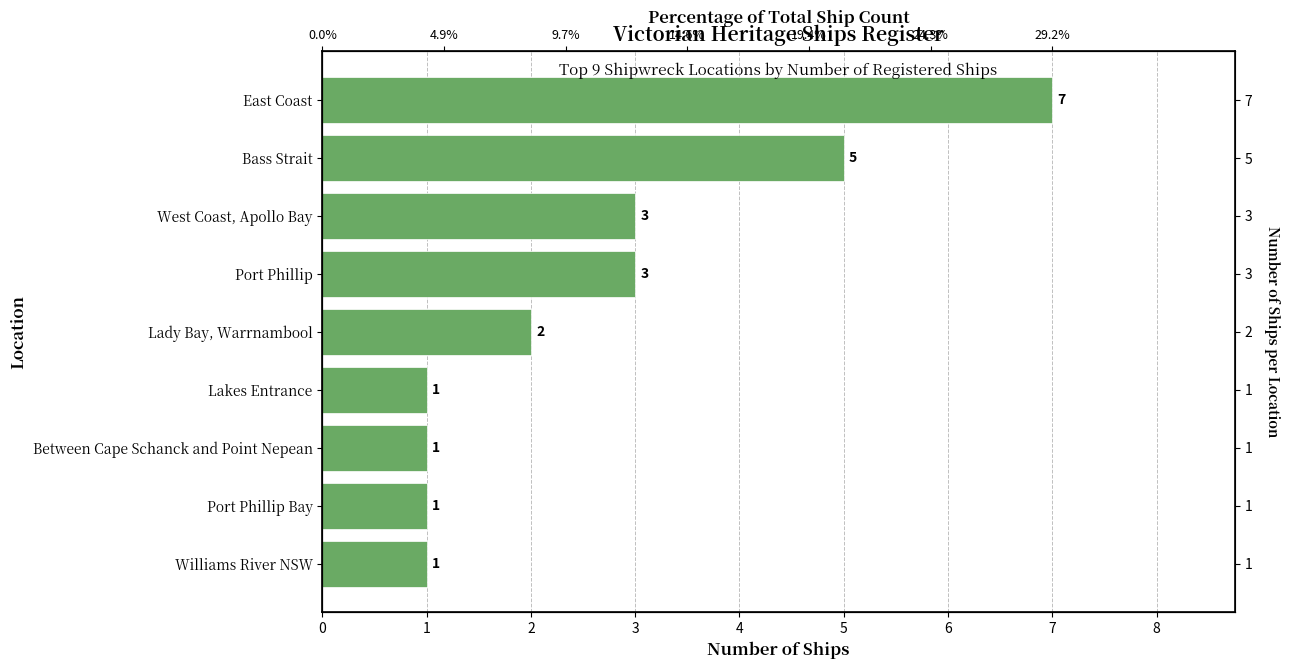

What is the ratio of the value at Port Phillip Bay to the value at Lakes Entrance?

1.0